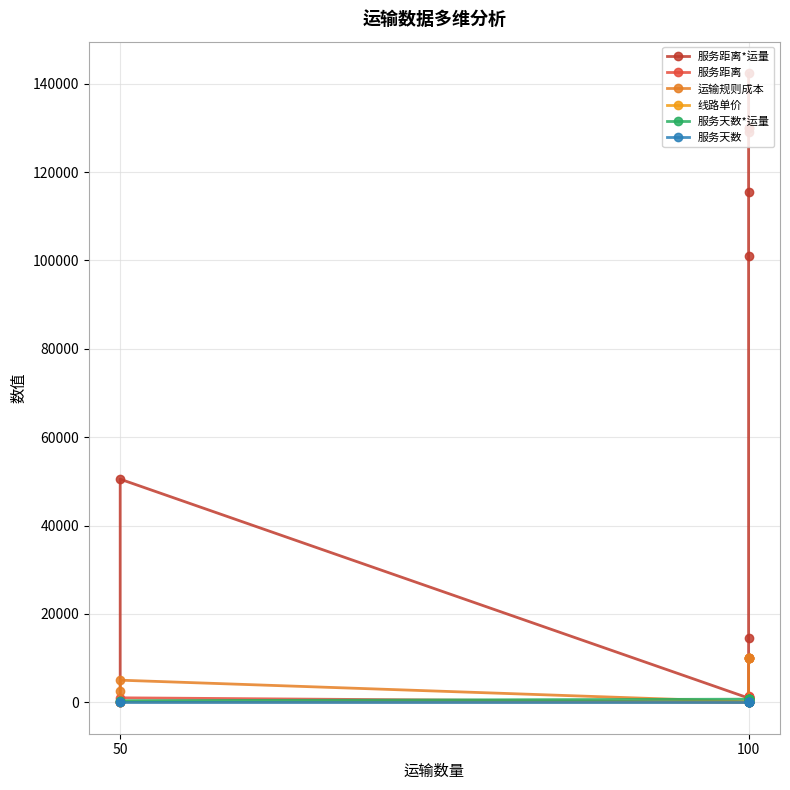

What is the label of the 9th point from the right?

100